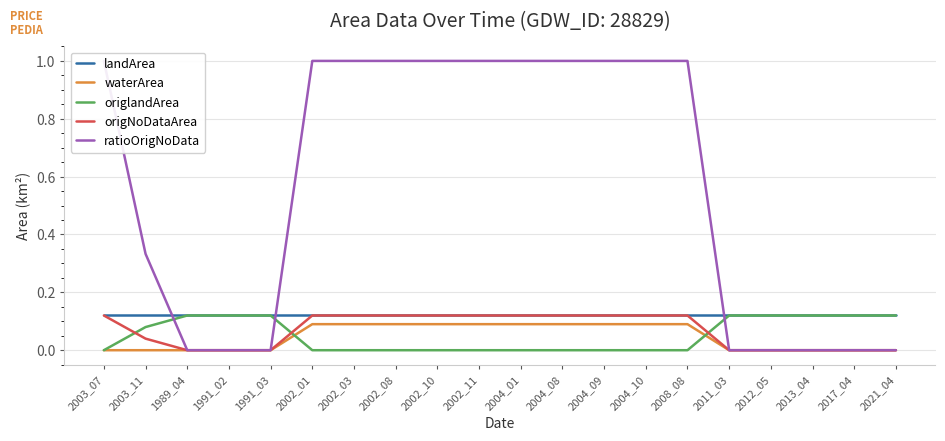

Between 2002_01 and 2004_01, which is larger?

2002_01